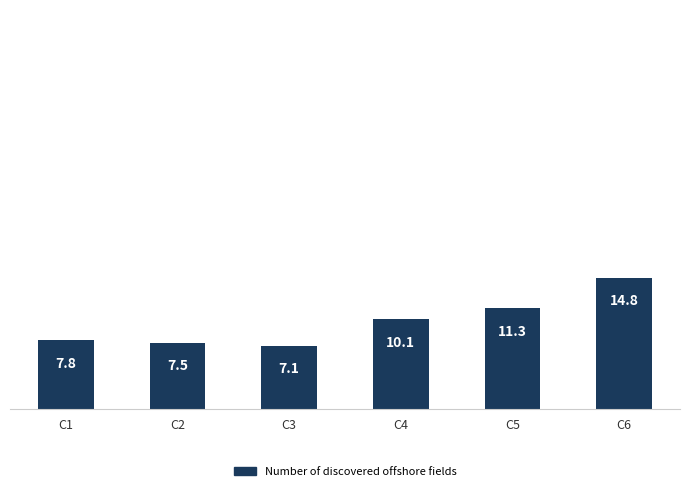

How many values are below 10?

3